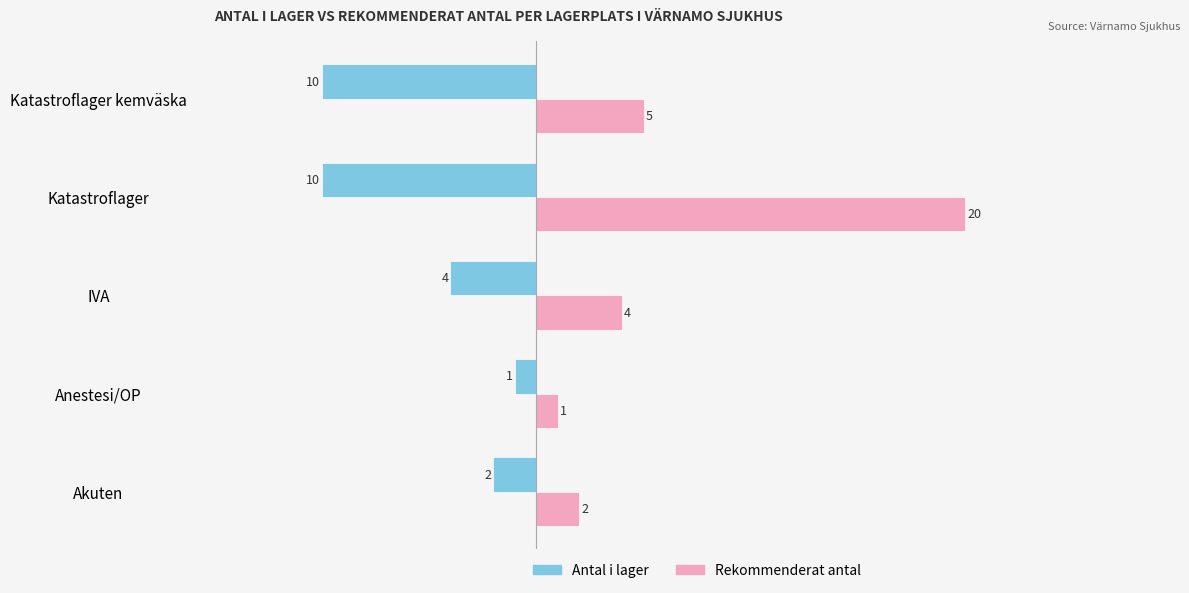

What value does the Antal i lager series have at Katastroflager?

-10